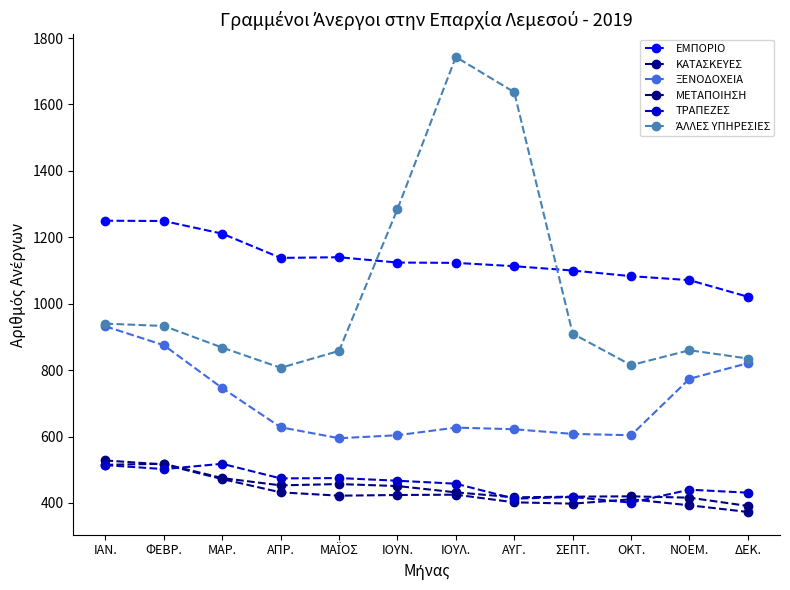

How many interior local valleys does the ΞΕΝΟΔΟΧΕΙΑ series have?

2